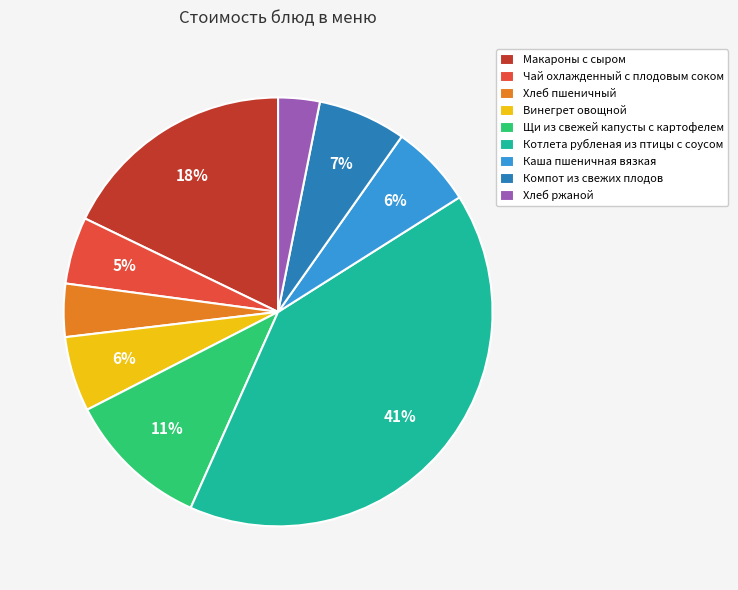

Which has a higher value, Чай охлажденный с плодовым соком or Хлеб пшеничный?

Чай охлажденный с плодовым соком